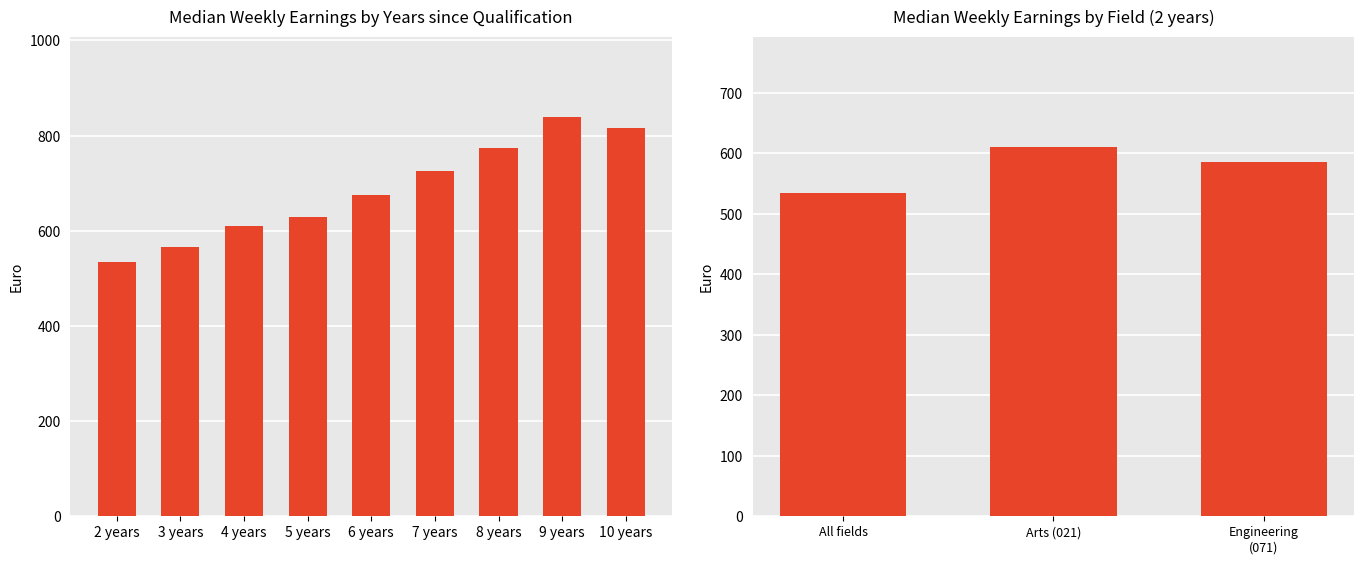

The chart shows a value of 675 at 6 years. True or false?

True